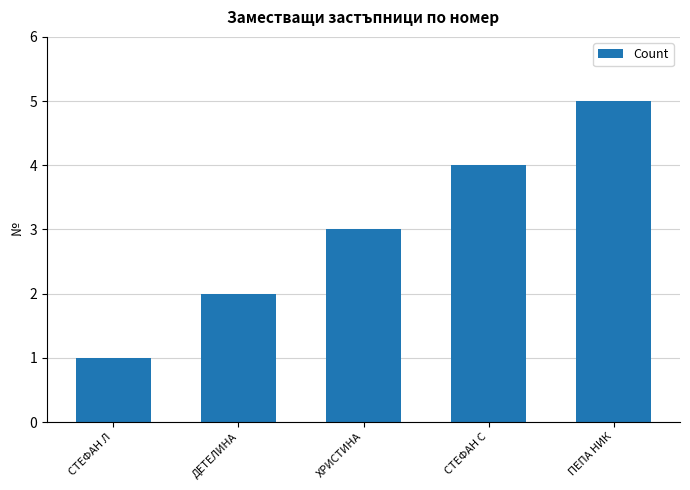

What is the value of the 4th bar from the left?

4